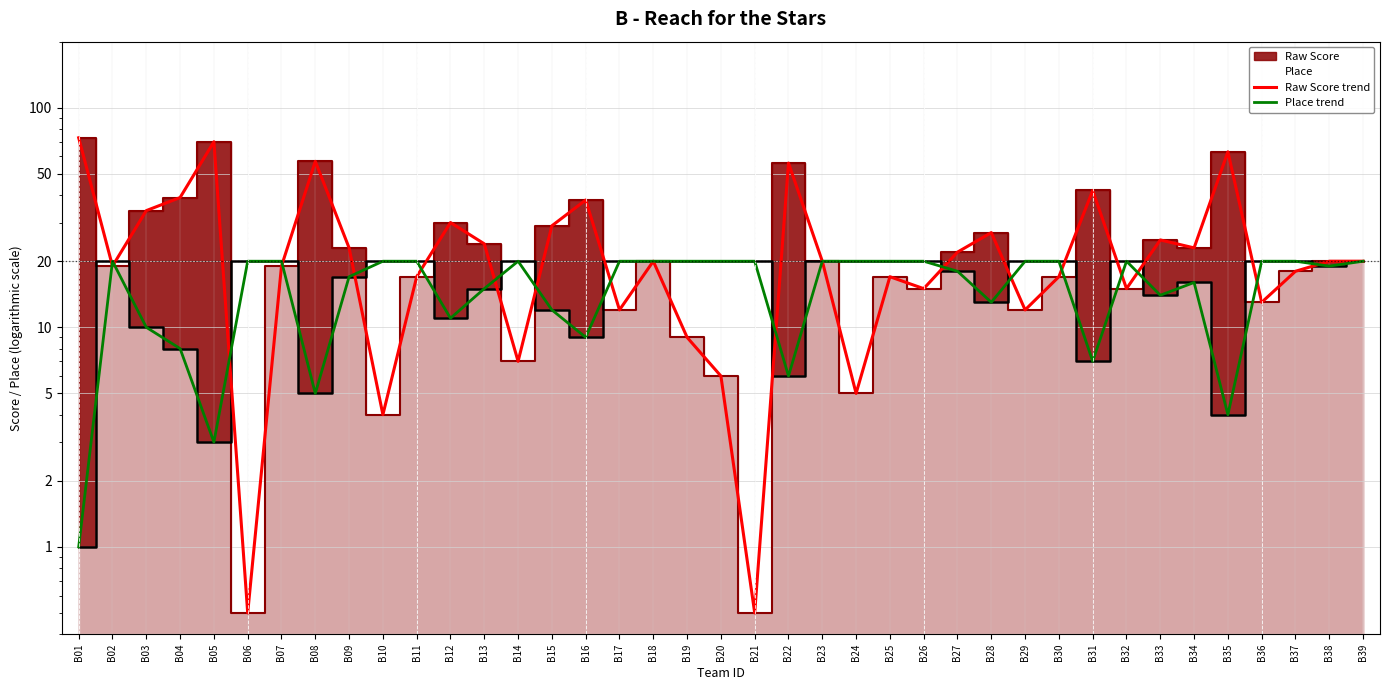

Which series has the largest total across all categories?

Raw Score trend